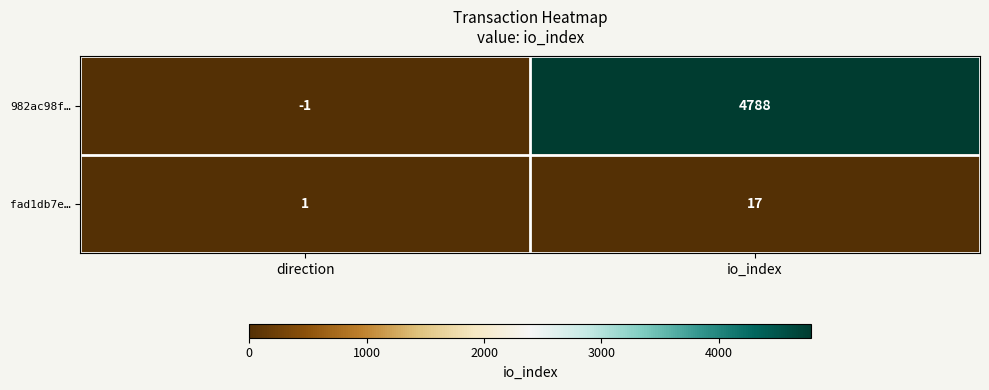

Rank the series at io_index from highest to lowest value.

982ac98f…, fad1db7e…